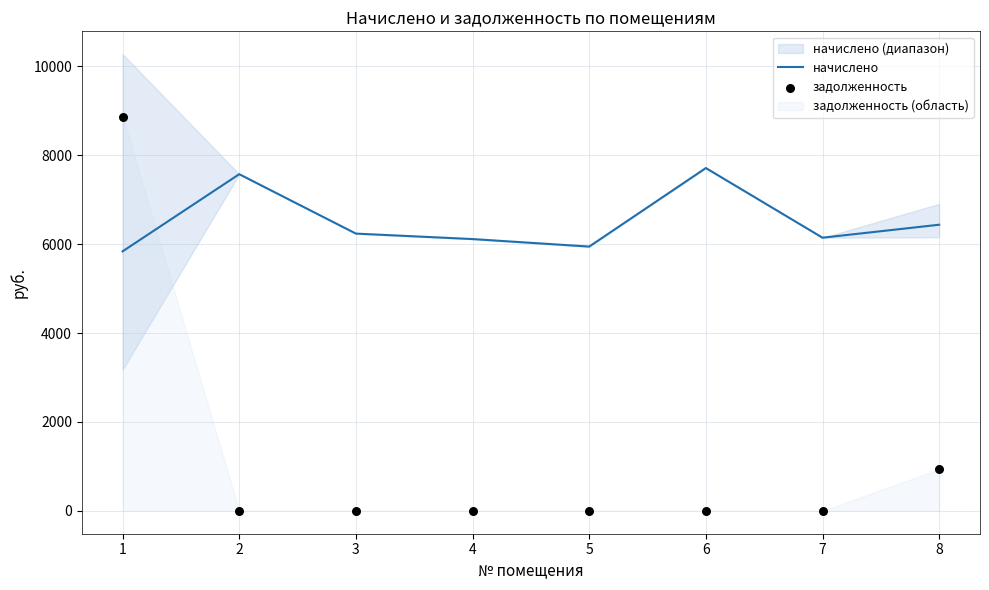

Which series contains the highest Y value?

задолженность